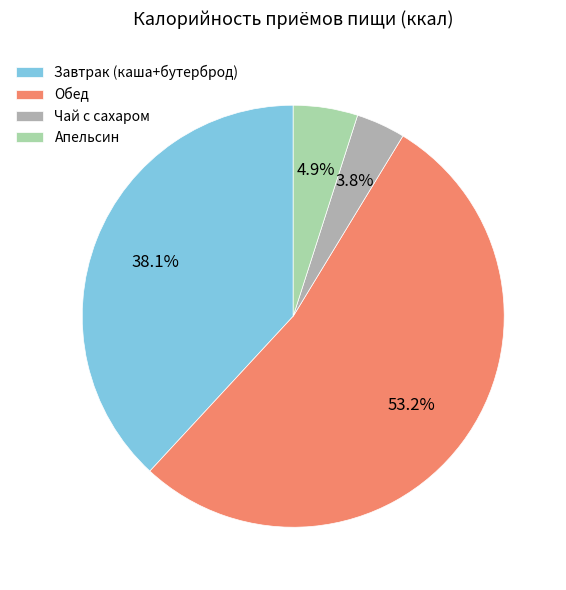

Is it true that Чай с сахаром is 9% of the pie?

False